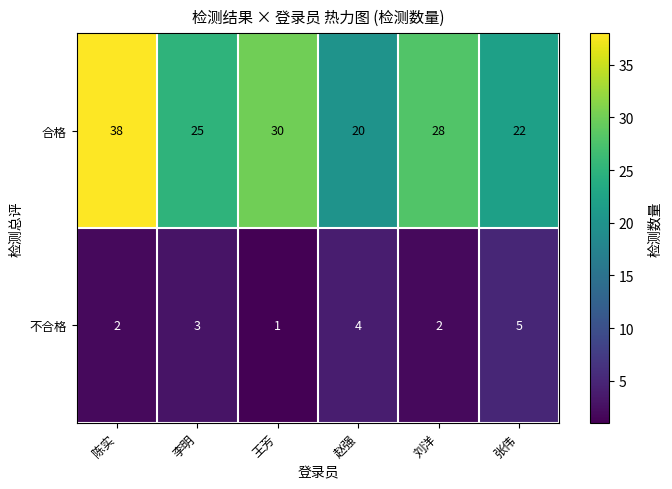

What is the total value across all series at 陈实?

40